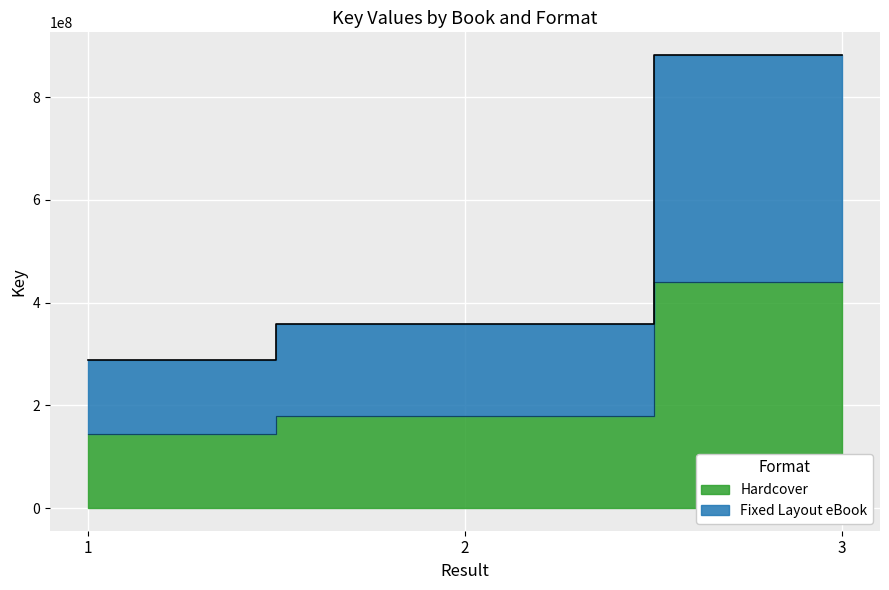

Which series has the largest total across all categories?

Hardcover